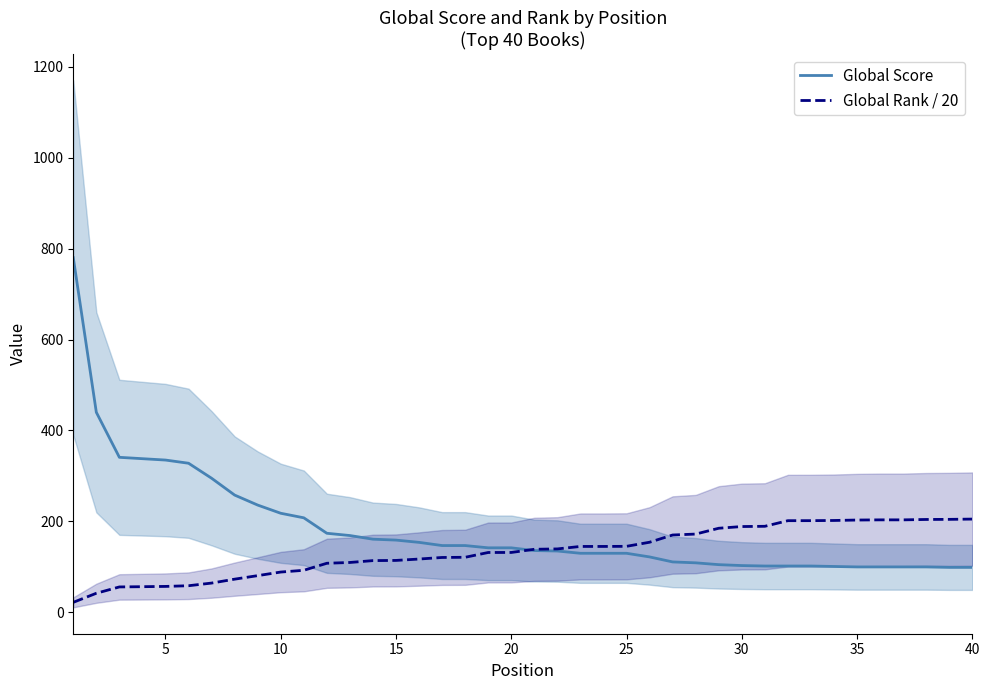

What is the sum of all Global Rank / 20 values?

5364.9